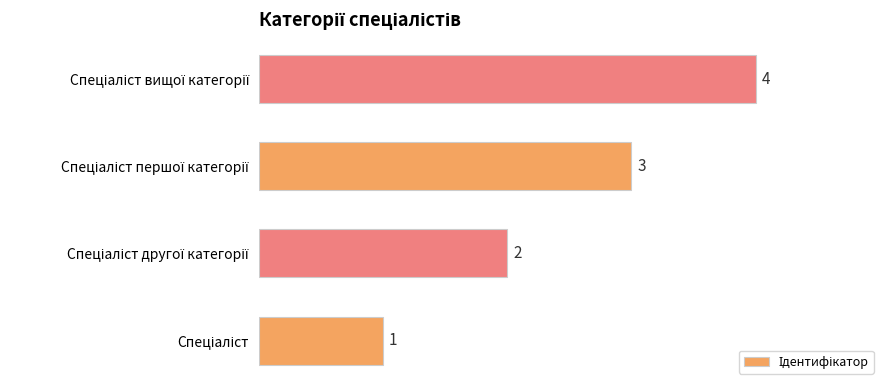

Count the values in the range 2 to 4.

3